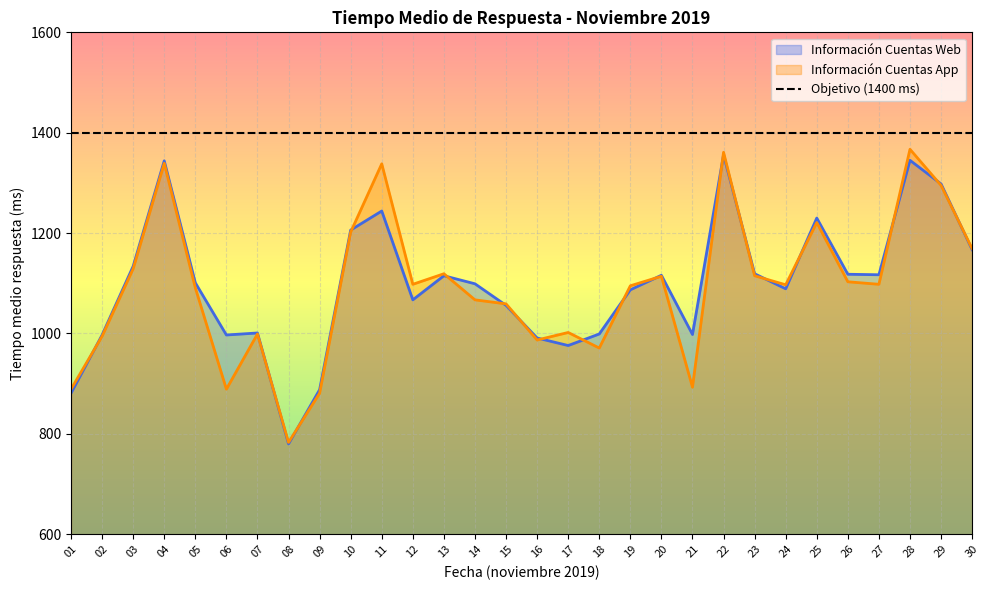

Between which two adjacent categories do Información Cuentas Web and Información Cuentas App first intersect?

01 and 02